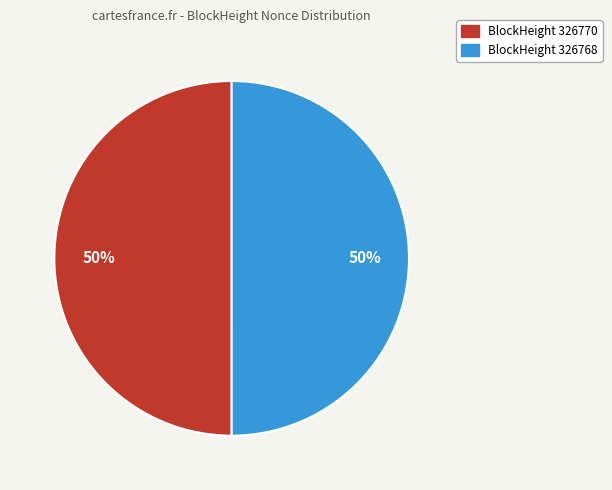

Approximately how many times larger is the value at BlockHeight 326770 compared to BlockHeight 326768?

1.0